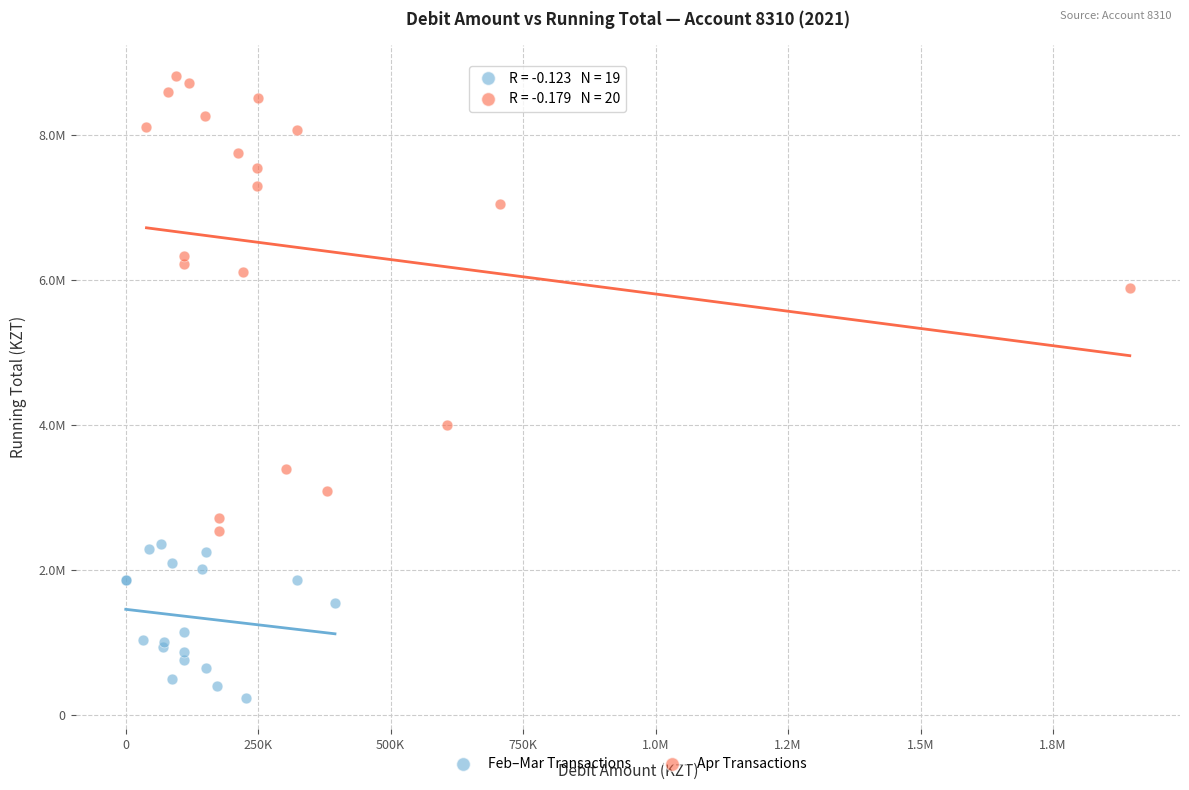

What are all the series names shown in the legend?

Feb–Mar Transactions, Apr Transactions